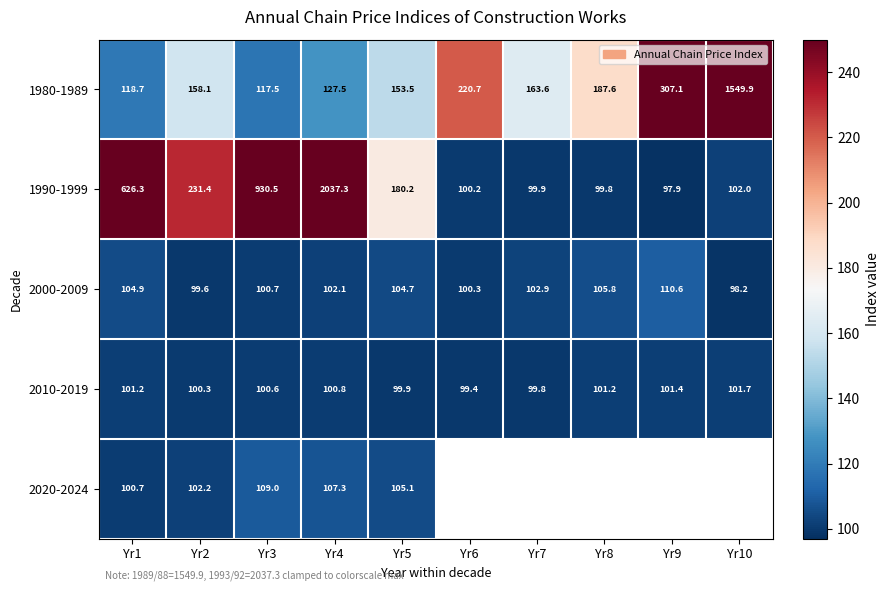

What is the average value of the 2010-2019 series?

100.6